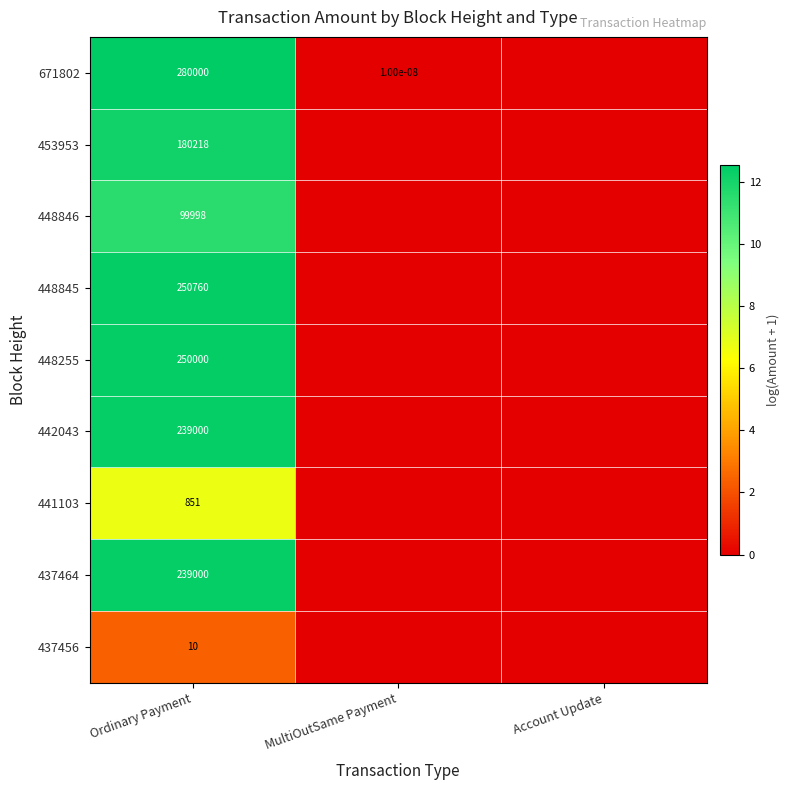

How many distinct data groups are displayed?

9